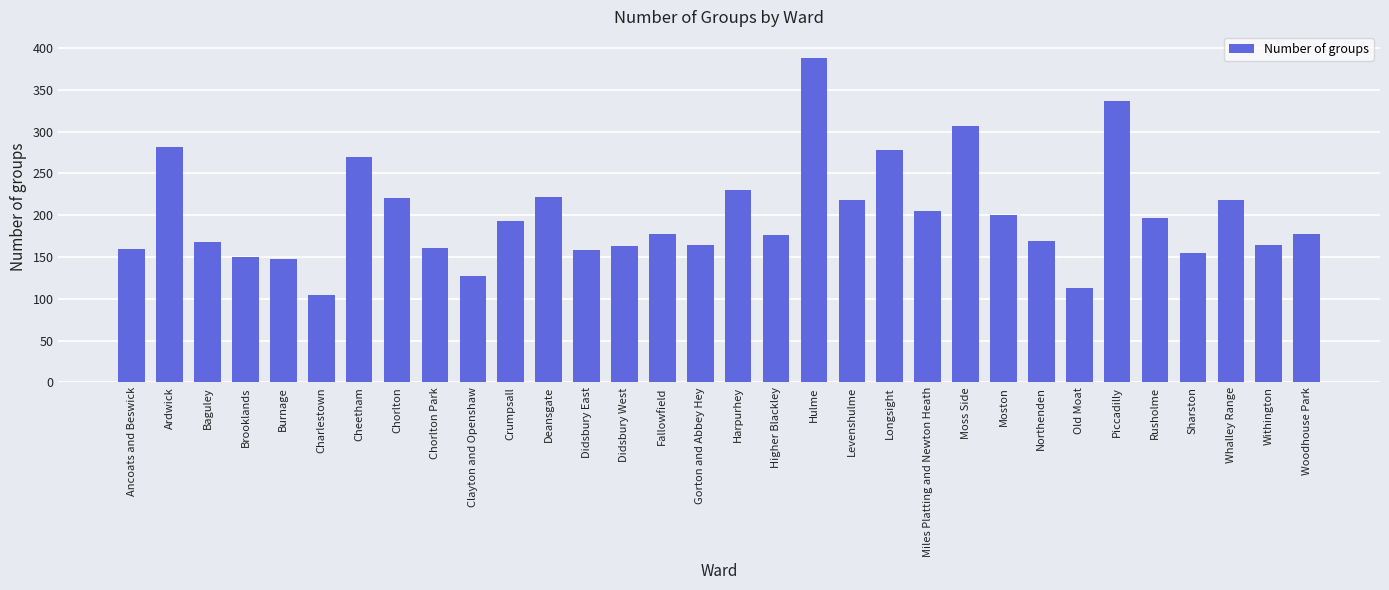

What is the maximum value shown in the chart?

388